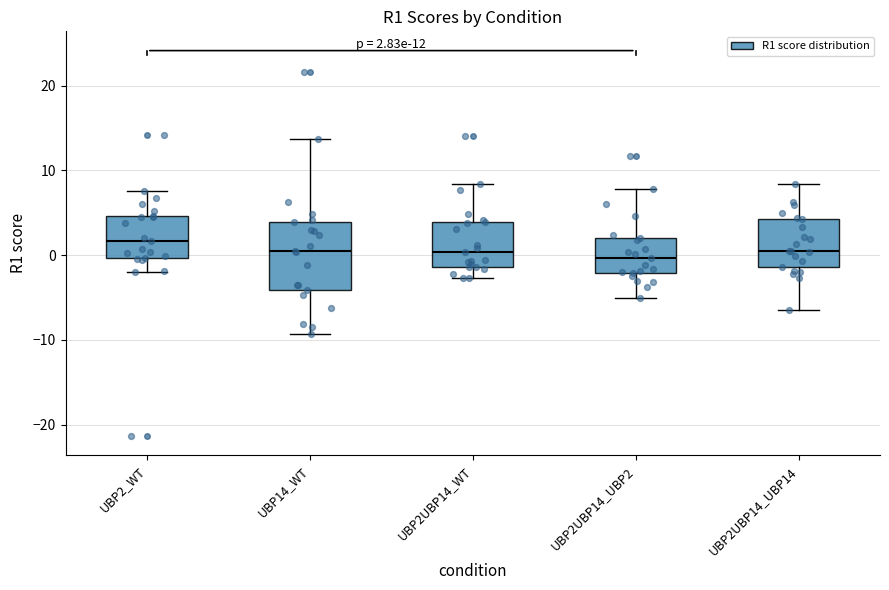

Which box's median line is the highest?

UBP2_WT